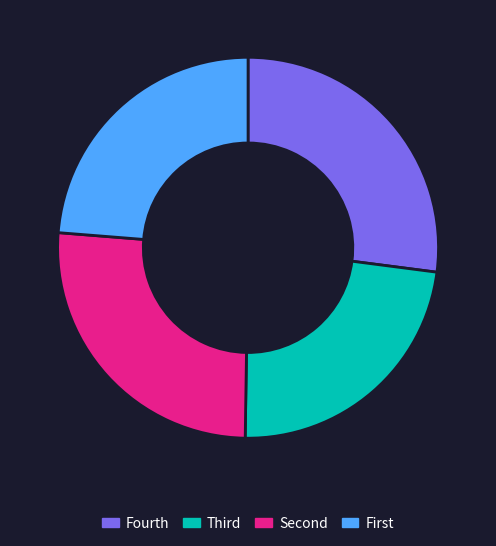

Is it true that Fourth is 21% of the pie?

False